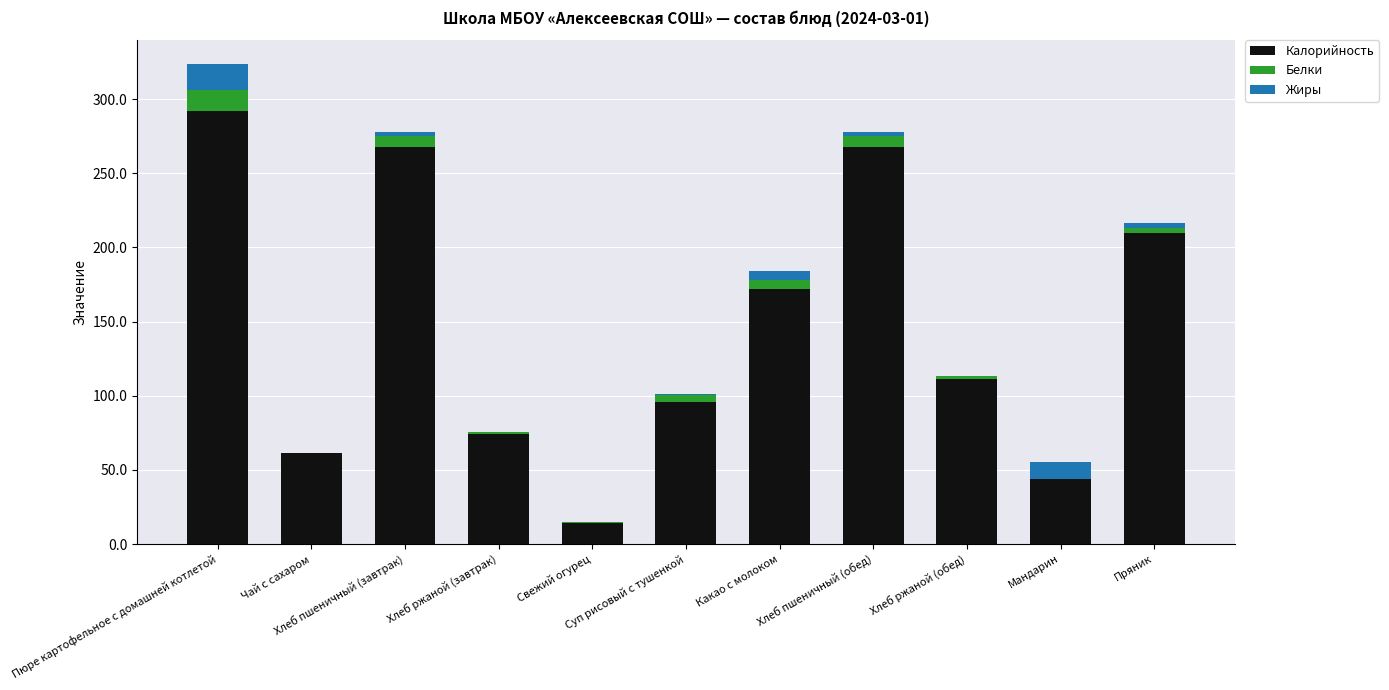

What is the maximum value for Калорийность?

291.8